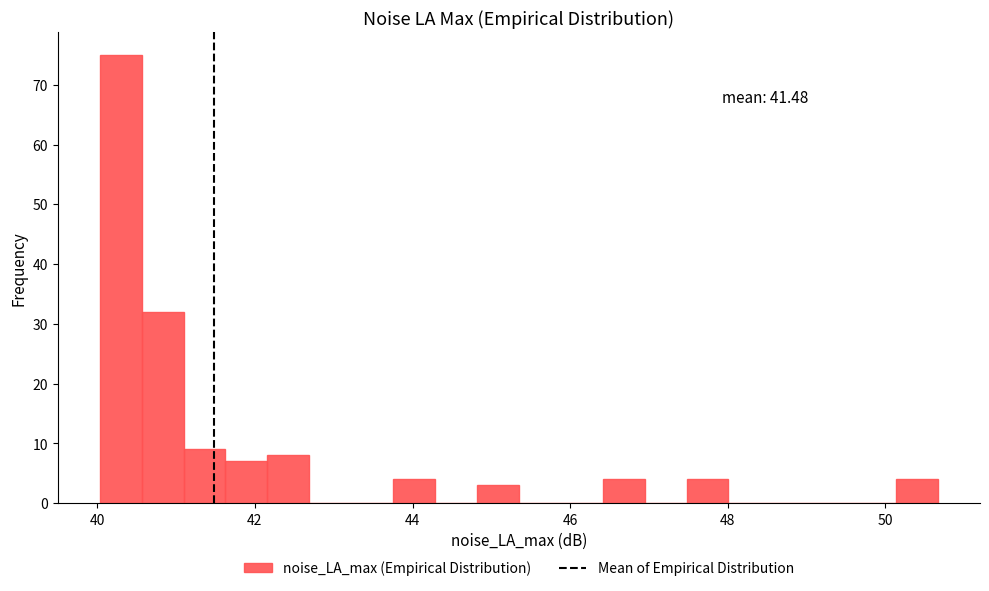

Around what value on the x-axis is the tallest bar? Give the approximate position of its centre, as read against the axis.

40.2